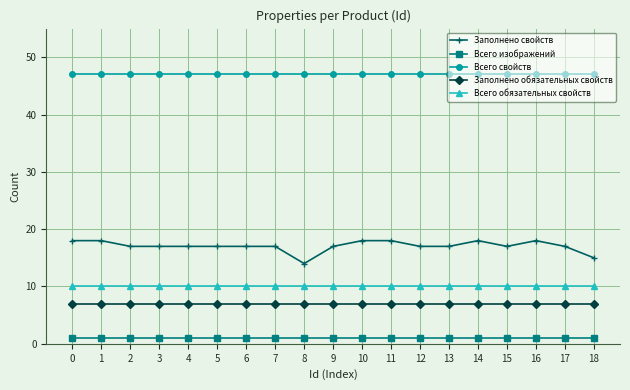

True or false: Всего изображений and Заполнено свойств intersect in this chart.

False